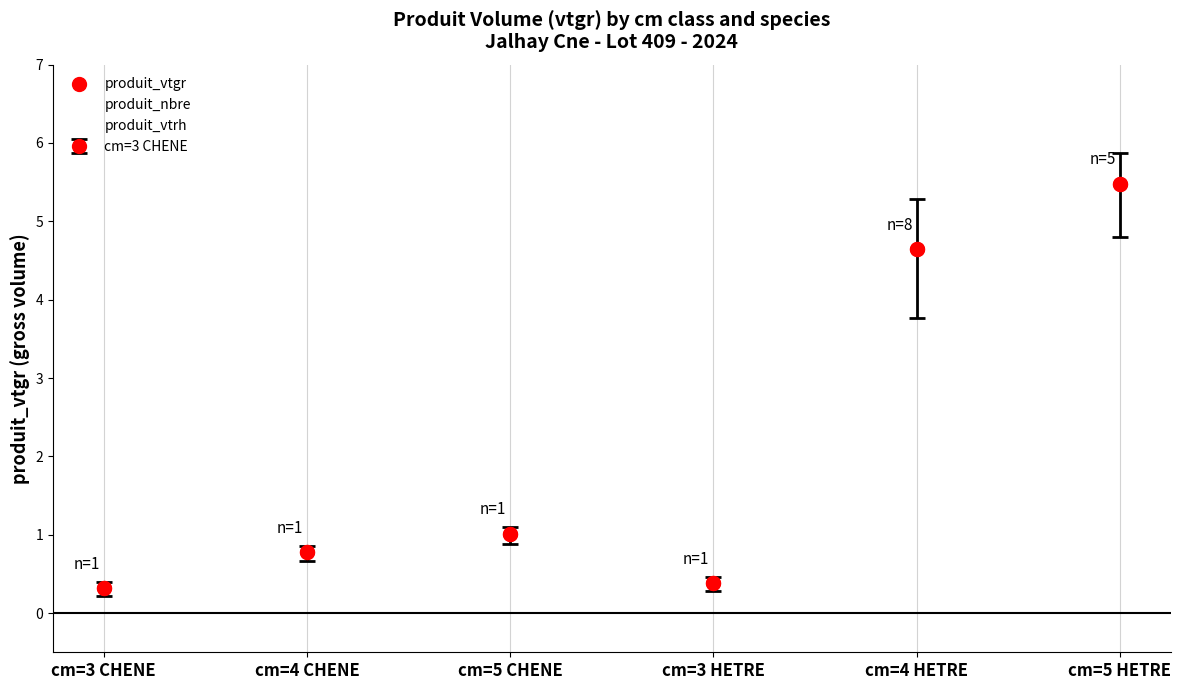

Is the value of produit_nbre at cm=5 HETRE greater than the value of produit_vtgr at cm=3 HETRE?

Yes